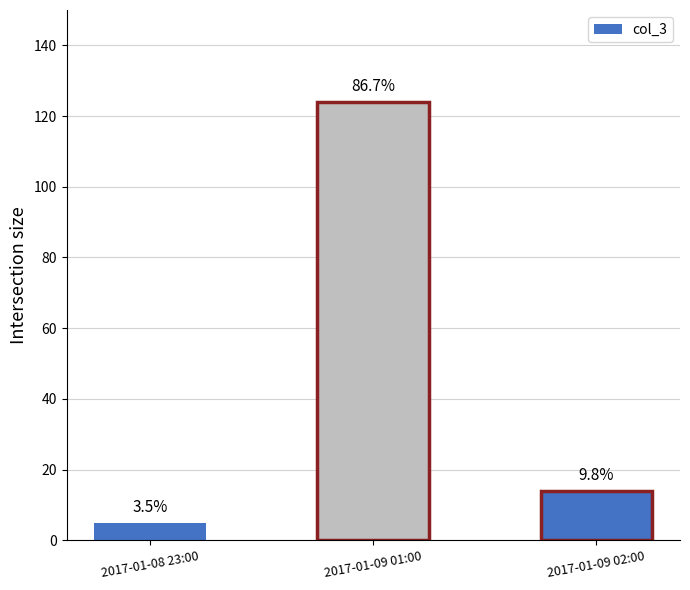

At which label does the data first exceed 14?

2017-01-09 01:00